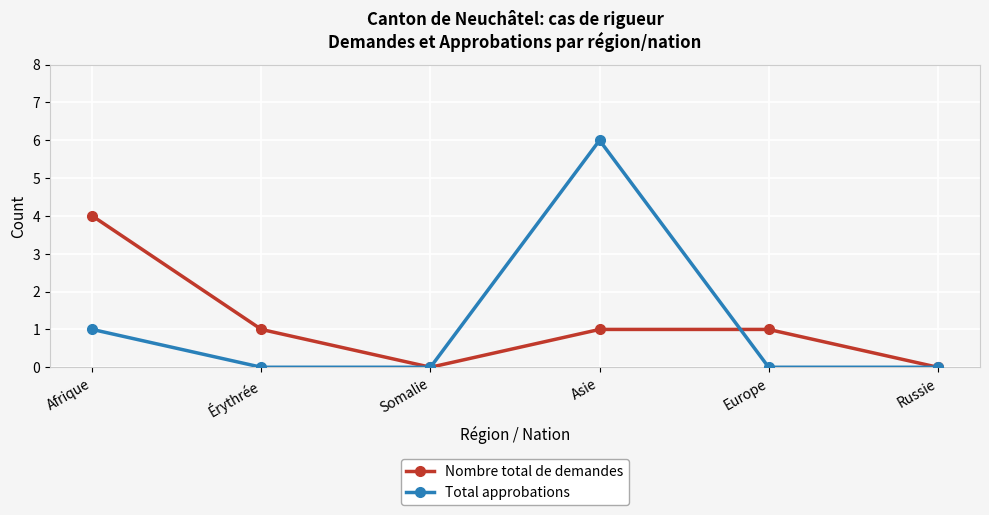

What is the sum of the Nombre total de demandes values at Afrique and Europe?

5